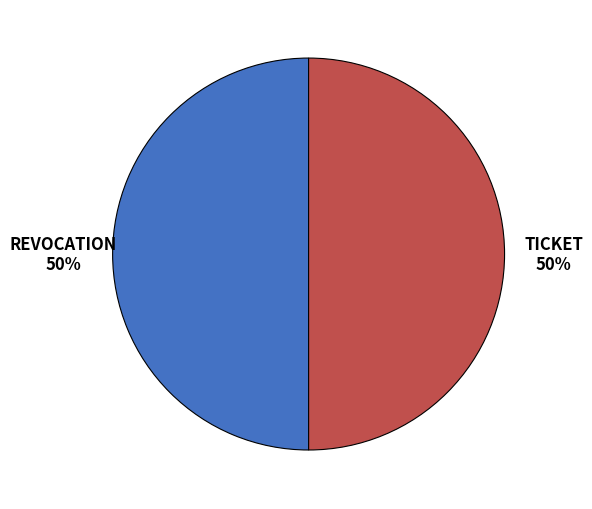

To the nearest percent, what is the average slice percentage?

50%